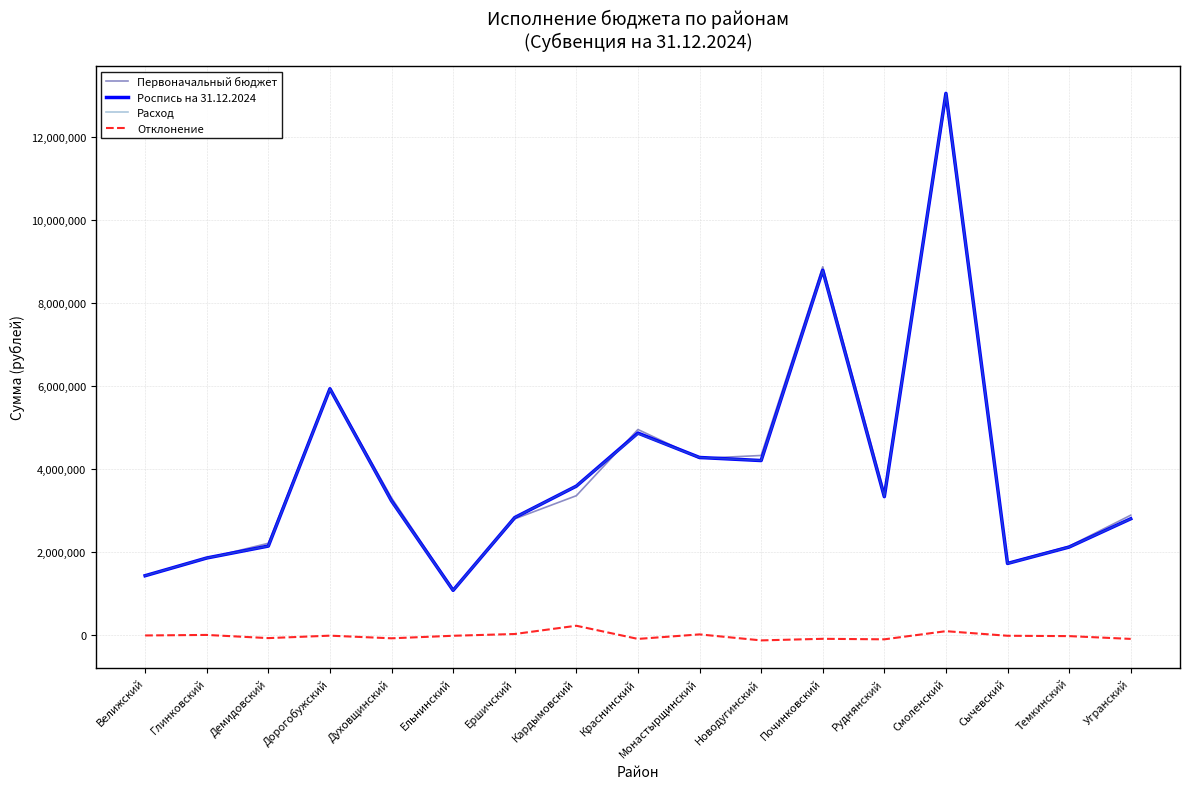

At which category is the sum across all series the highest?

Смоленский